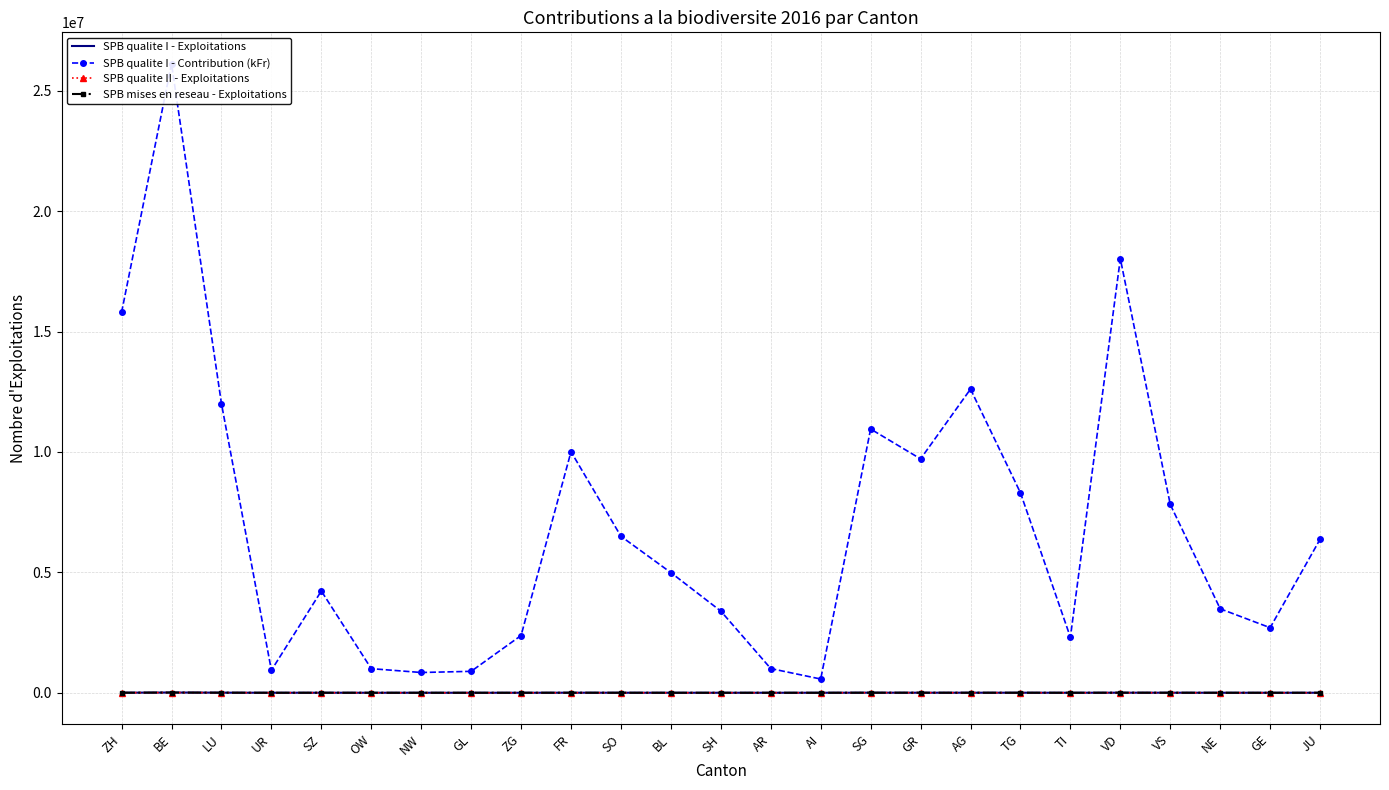

What is the value of the SPB qualite I - Contribution (kFr) point at the 9th from the left?

2378055.1